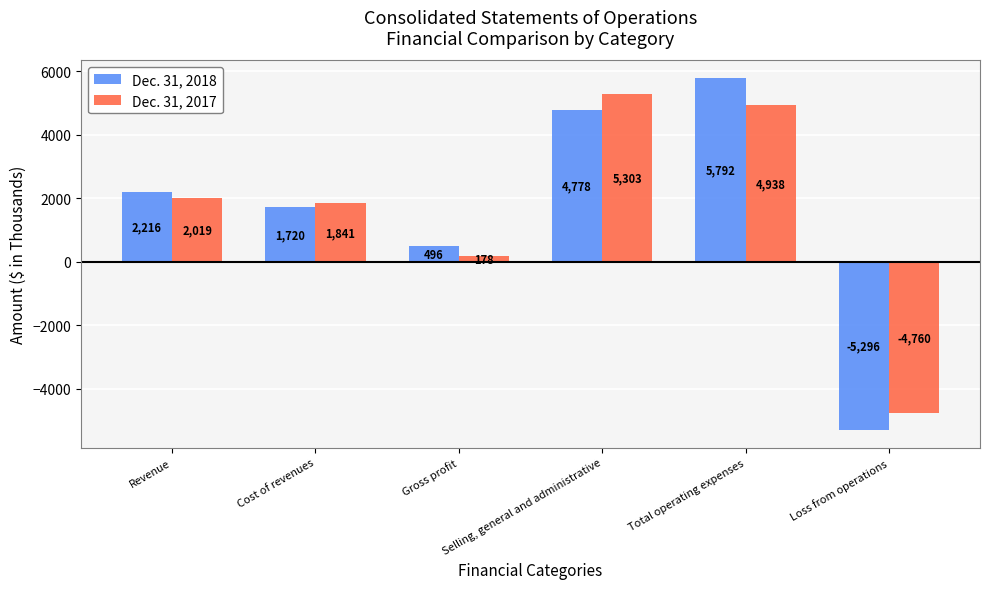

Where is Dec. 31, 2017 nearest to the value 271?

Gross profit